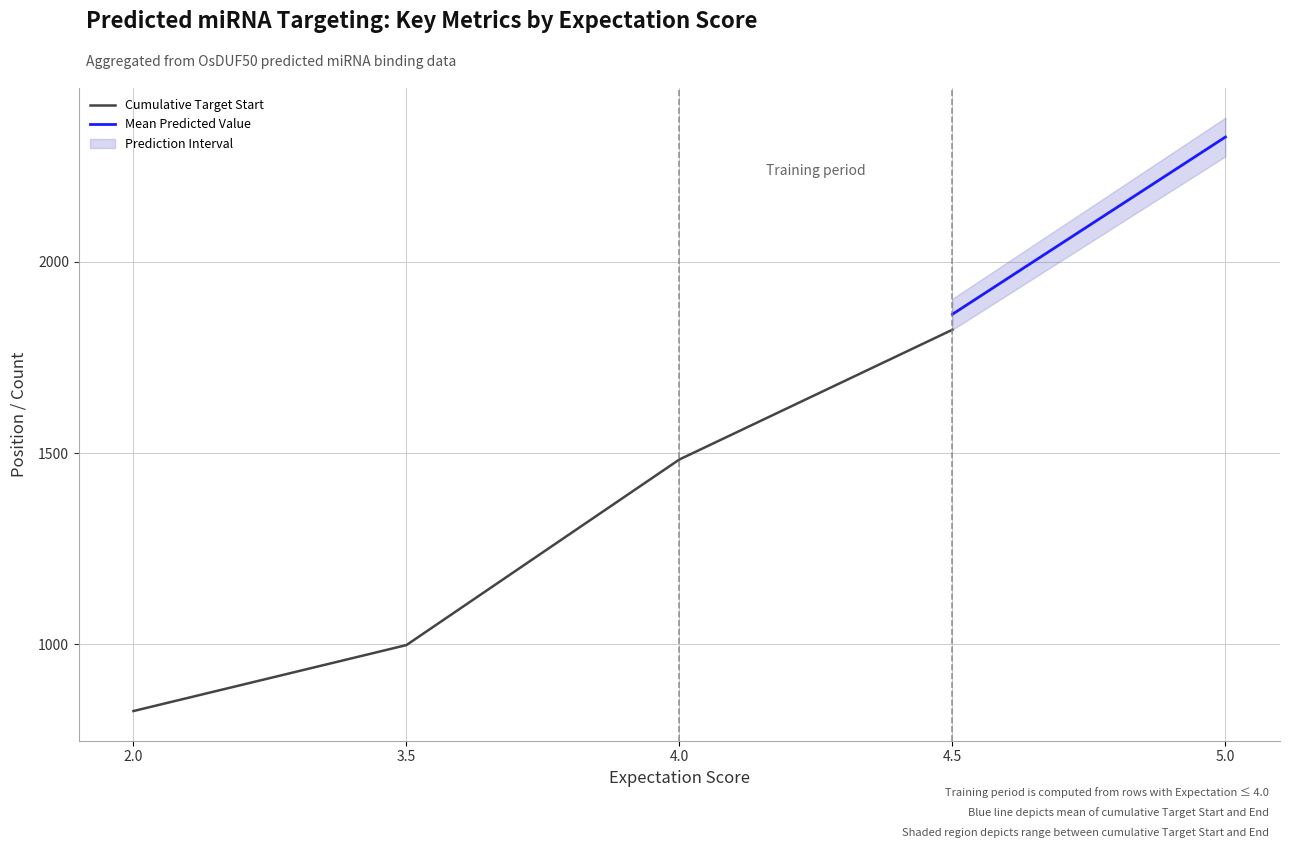

True or false: Cumulative Target Start has more than 0 interior local peaks.

False